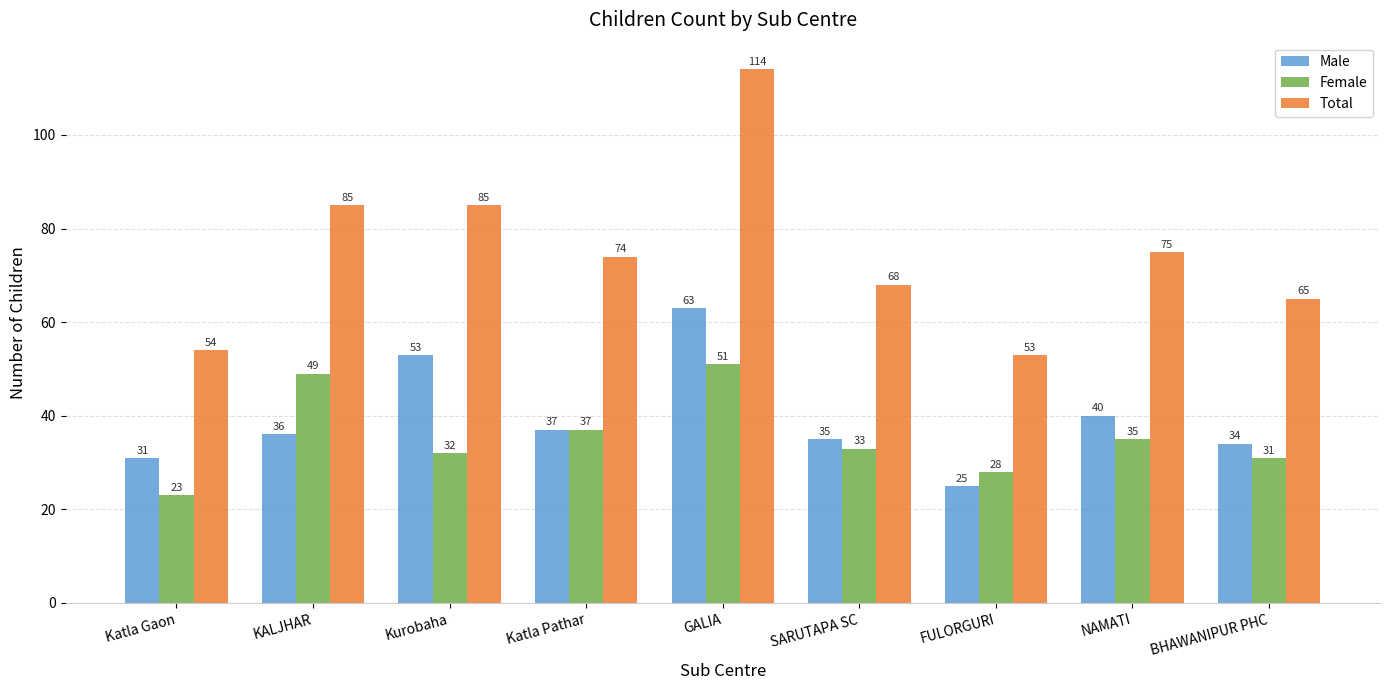

Reading right to left, list all the values displayed in this chart.

Male: BHAWANIPUR PHC=34	NAMATI=40	FULORGURI=25	SARUTAPA SC=35	GALIA=63	Katla Pathar=37	Kurobaha=53	KALJHAR=36	Katla Gaon=31
Female: BHAWANIPUR PHC=31	NAMATI=35	FULORGURI=28	SARUTAPA SC=33	GALIA=51	Katla Pathar=37	Kurobaha=32	KALJHAR=49	Katla Gaon=23
Total: BHAWANIPUR PHC=65	NAMATI=75	FULORGURI=53	SARUTAPA SC=68	GALIA=114	Katla Pathar=74	Kurobaha=85	KALJHAR=85	Katla Gaon=54